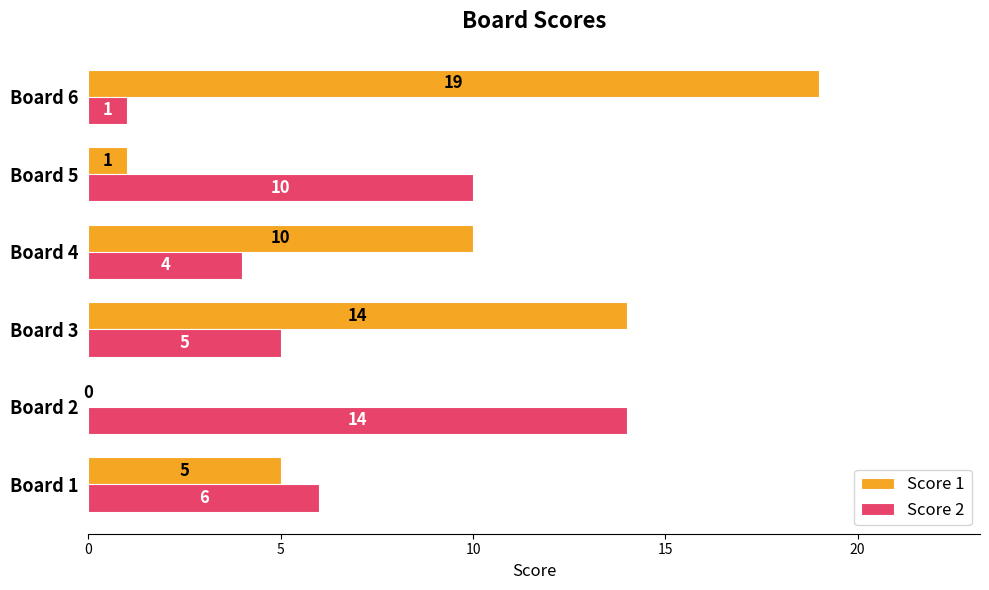

Is the value of Score 1 at Board 4 greater than the value of Score 2 at Board 2?

No